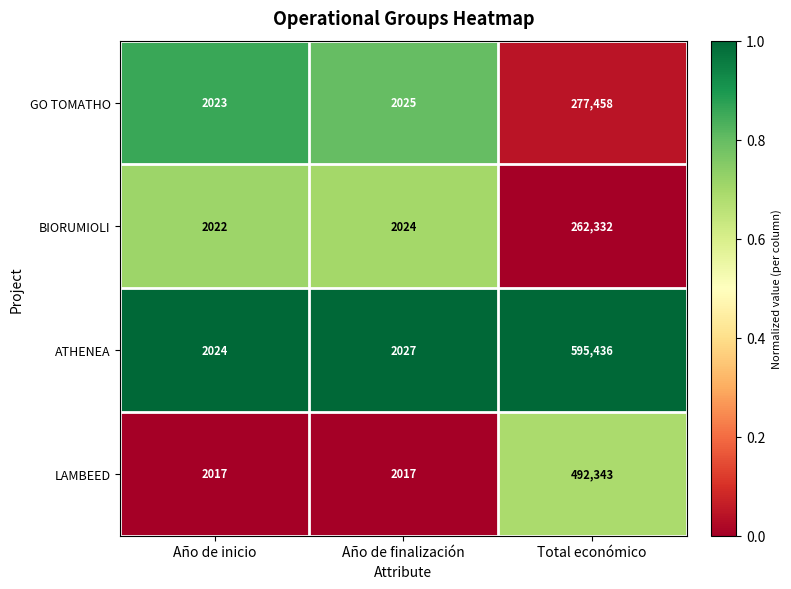

What is the total value across all series at Año de inicio?

8086